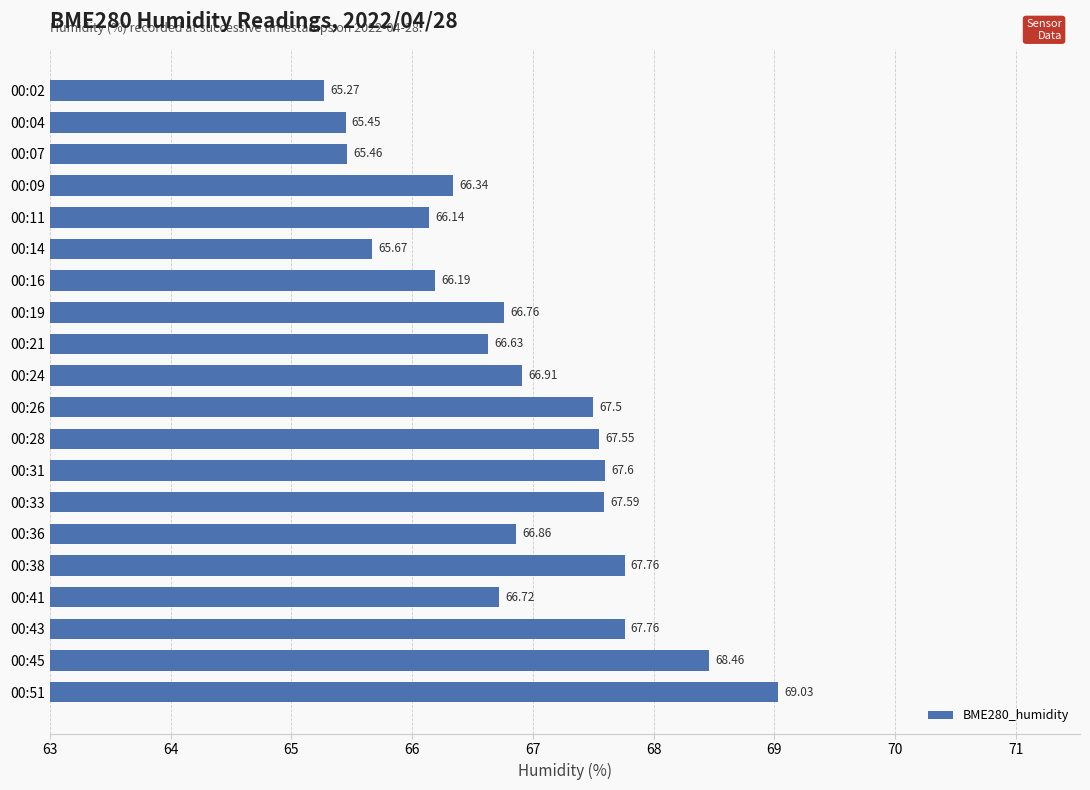

How many data points are less than 66?

4